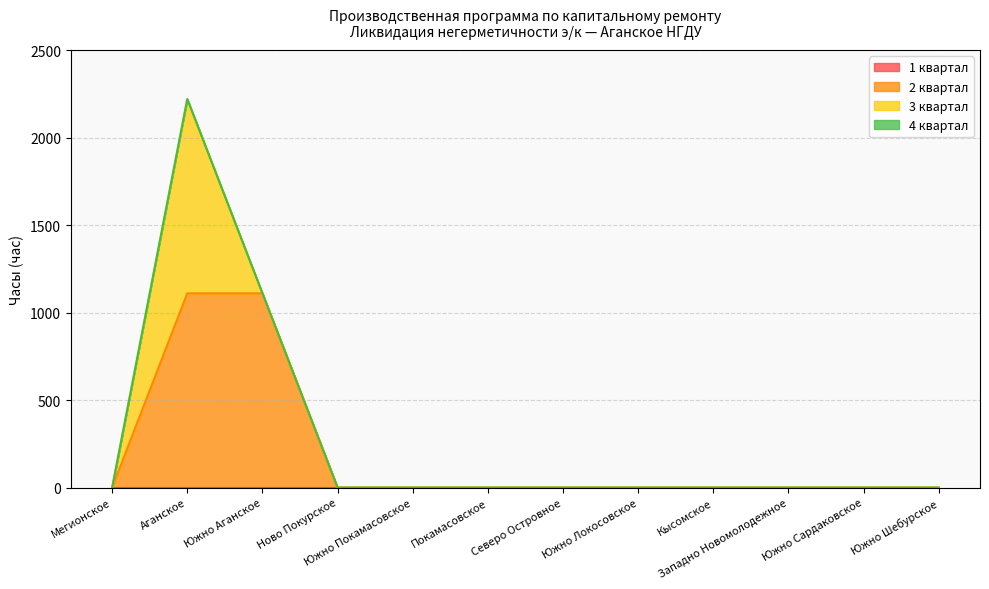

True or false: 1 квартал has more than 2 points higher than both neighbors.

False